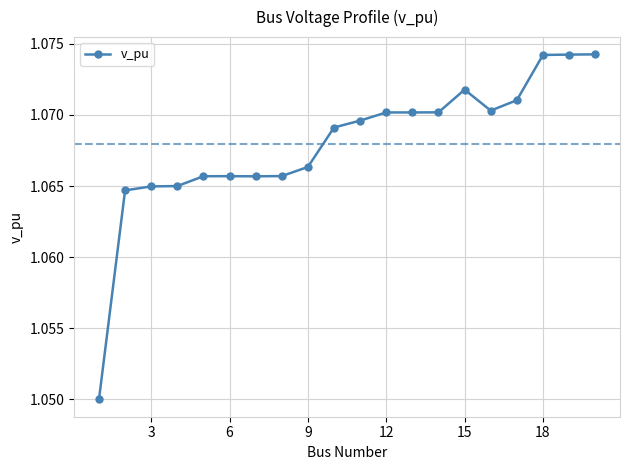

How many values are between 1 and 2?

20